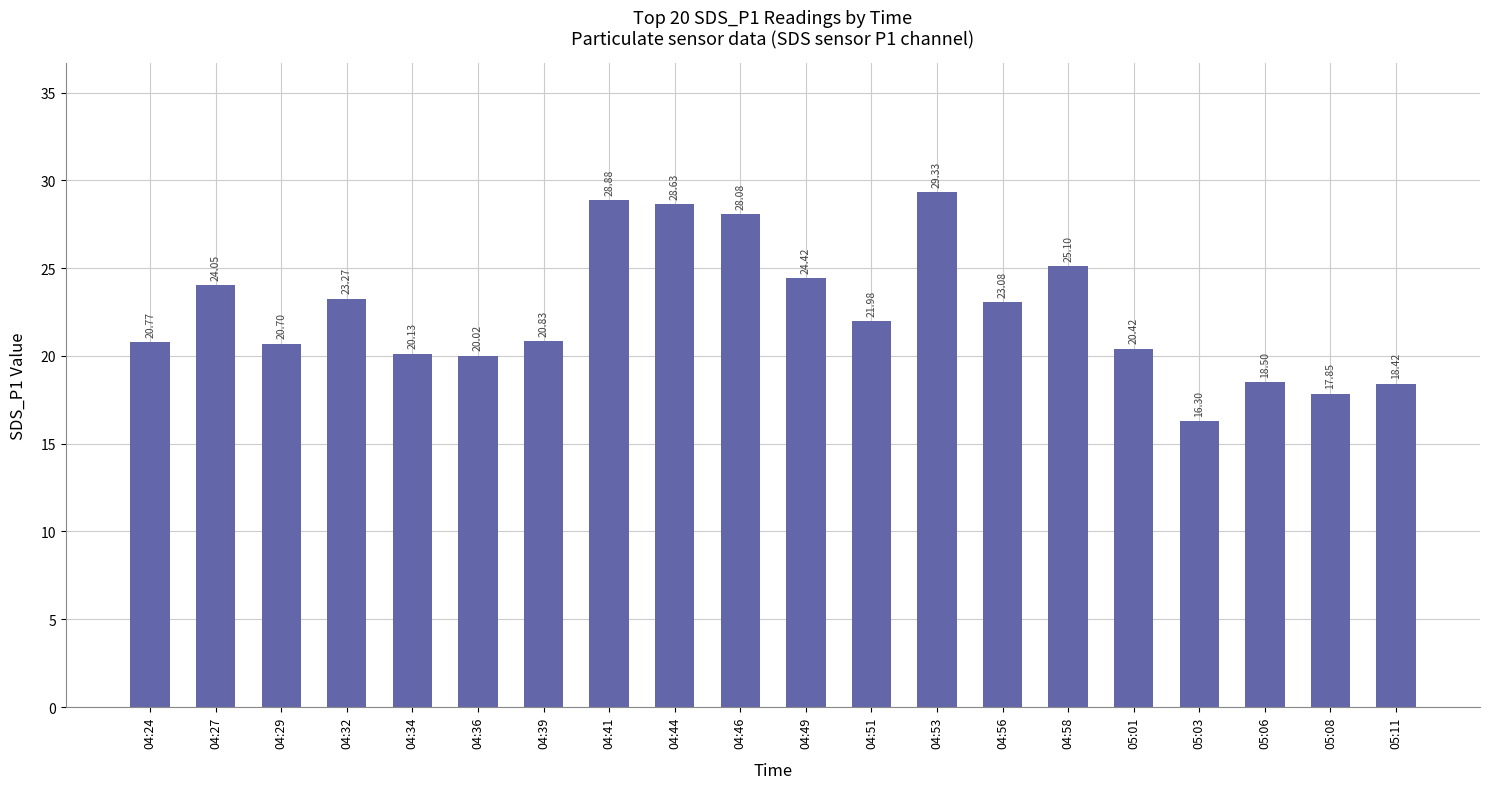

Are the bars grouped side by side (vs. stacked)?

No